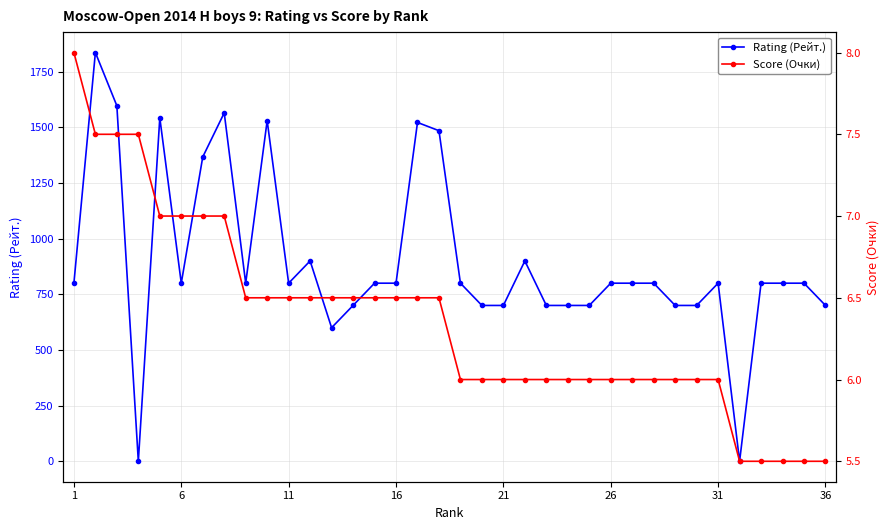

What is the maximum value for Score (Очки)?

8.0